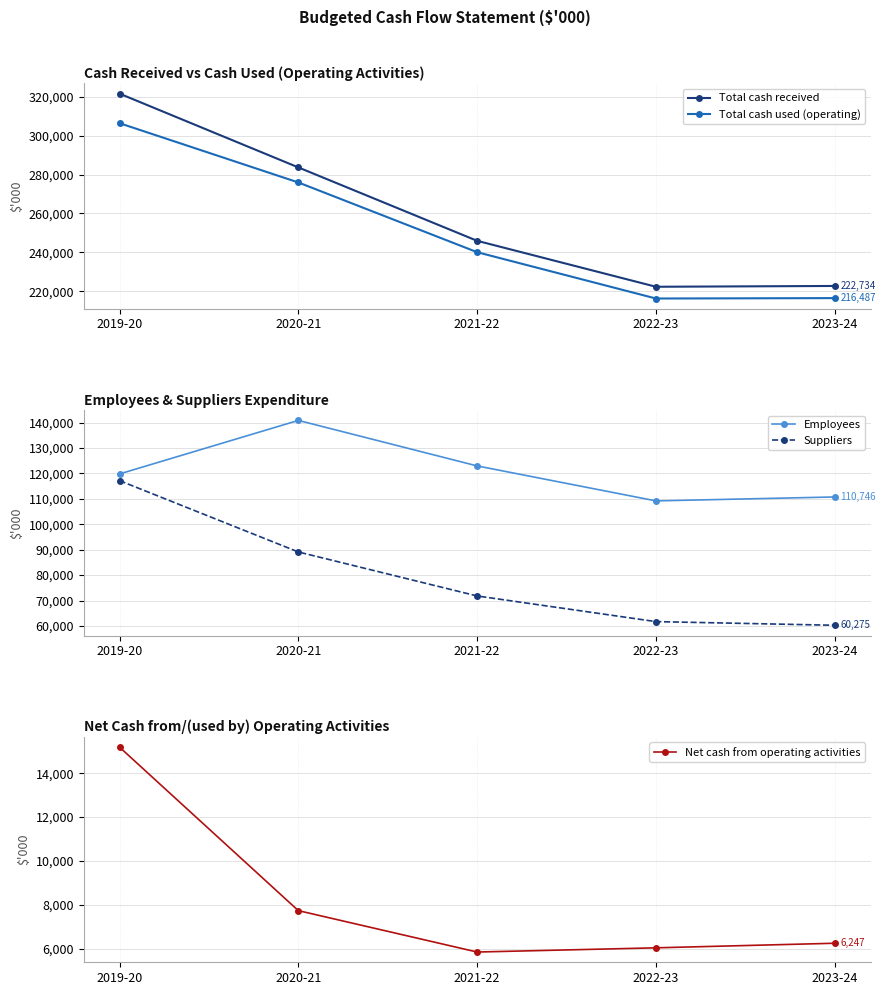

Reading right to left, extract all data points from this chart.

Total cash received: 2023-24=222734	2022-23=222322	2021-22=245935	2020-21=283667	2019-20=321582
Total cash used (operating): 2023-24=216487	2022-23=216284	2021-22=240089	2020-21=275933	2019-20=306392
Employees: 2023-24=110746	2022-23=109198	2021-22=122956	2020-21=140858	2019-20=119805
Suppliers: 2023-24=60275	2022-23=61714	2021-22=71800	2020-21=89108	2019-20=117164
Net cash from operating activities: 2023-24=6247	2022-23=6038	2021-22=5846	2020-21=7734	2019-20=15190